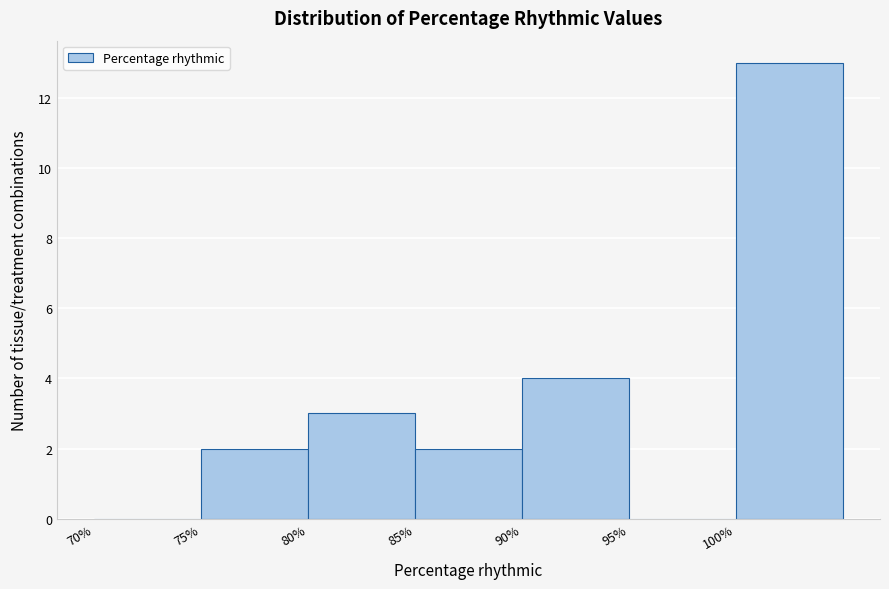

Reading left to right, list every bar in this chart as the range it spans on the x-axis followed by its height. The values are not printed on the chart, so give them approximately, as read against the axis.

70 to 75: 0
75 to 80: 2
80 to 85: 3
85 to 90: 2
90 to 95: 4
95 to 100: 0
100 to 105: 13